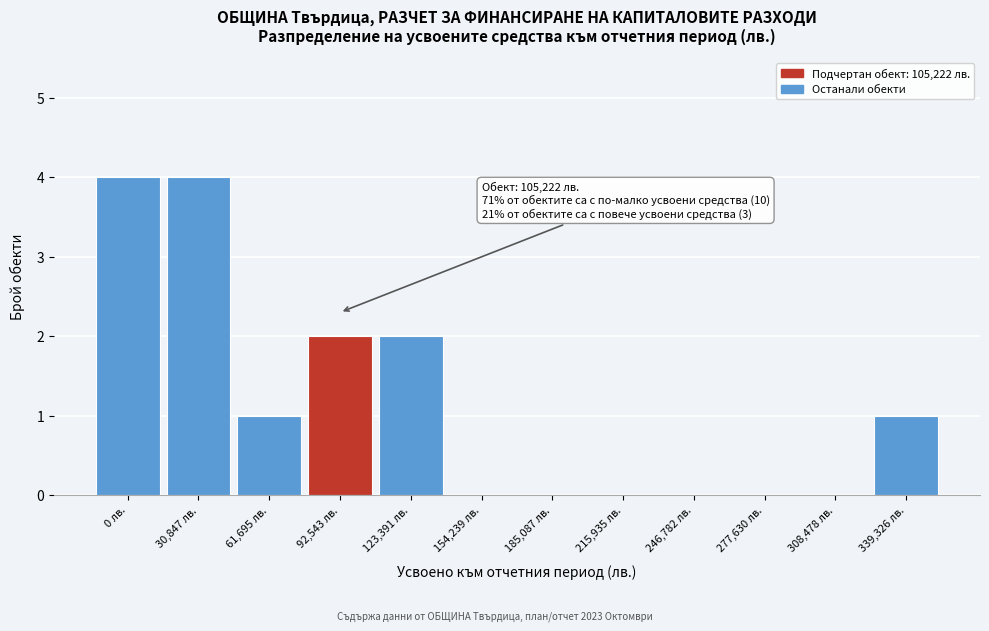

Reading left to right, list all the values displayed in this chart.

0 лв.=4	30,847 лв.=4	61,695 лв.=1	92,543 лв.=2	123,391 лв.=2	154,239 лв.=0	185,087 лв.=0	215,935 лв.=0	246,782 лв.=0	277,630 лв.=0	308,478 лв.=0	339,326 лв.=1